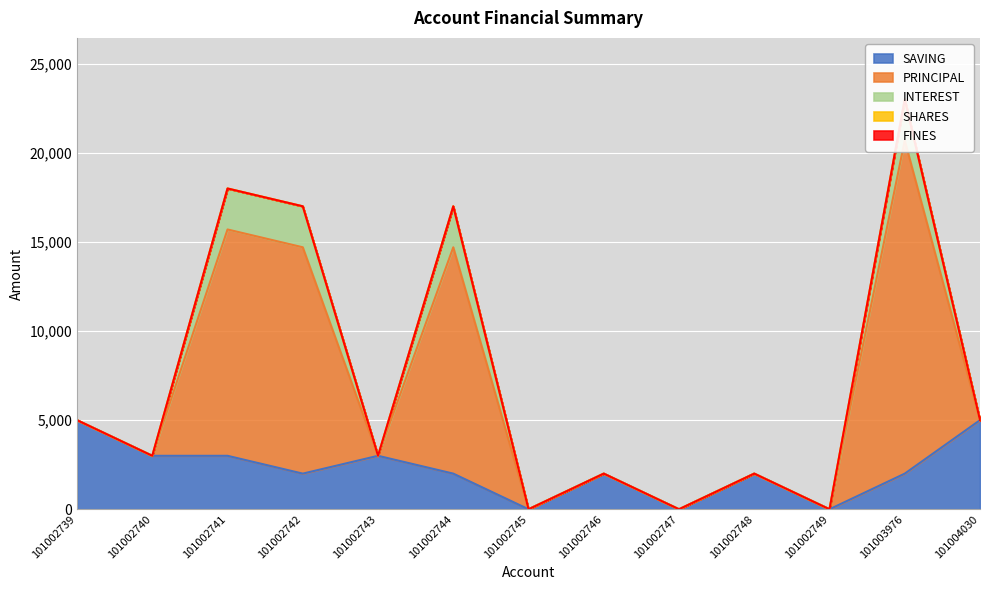

Which series ends up on top after the final intersection of SAVING and PRINCIPAL?

SAVING